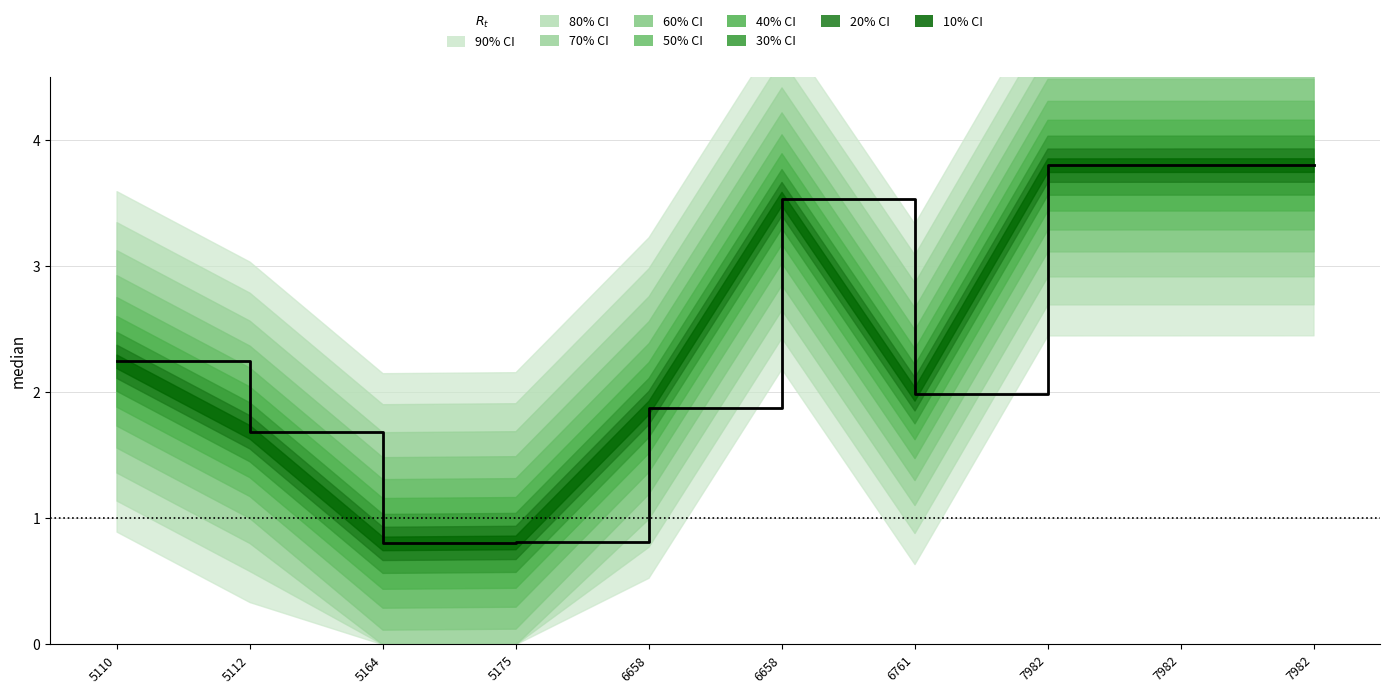

Between 5175 and 6658, which is larger?

6658